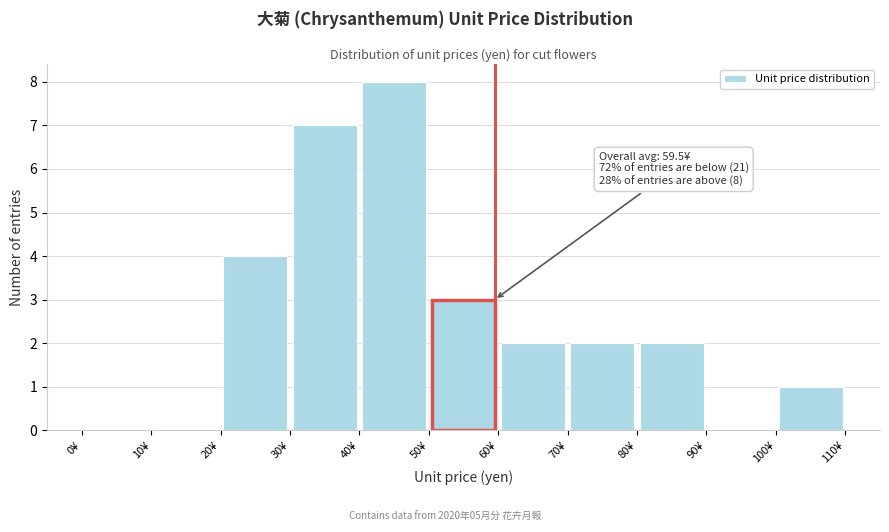

Which range on the x-axis has the tallest bar?

40 to 50